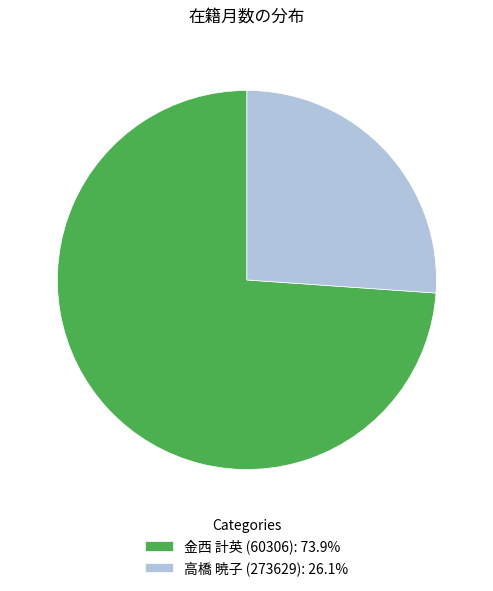

Approximately how many times larger is the value at 高橋 暁子 (273629): 26.1% compared to 金西 計英 (60306): 73.9%?

0.4